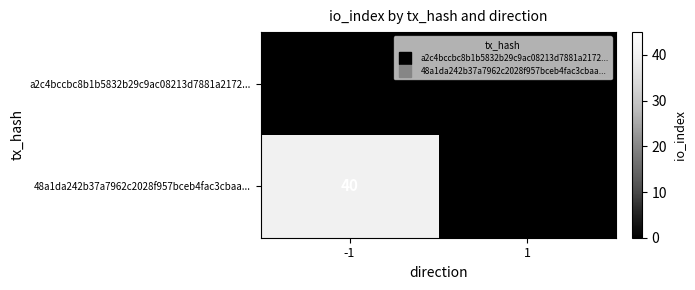

Read the 48a1da242b37a7962c2028f957bceb4fac3cbaa... value at -1.

40